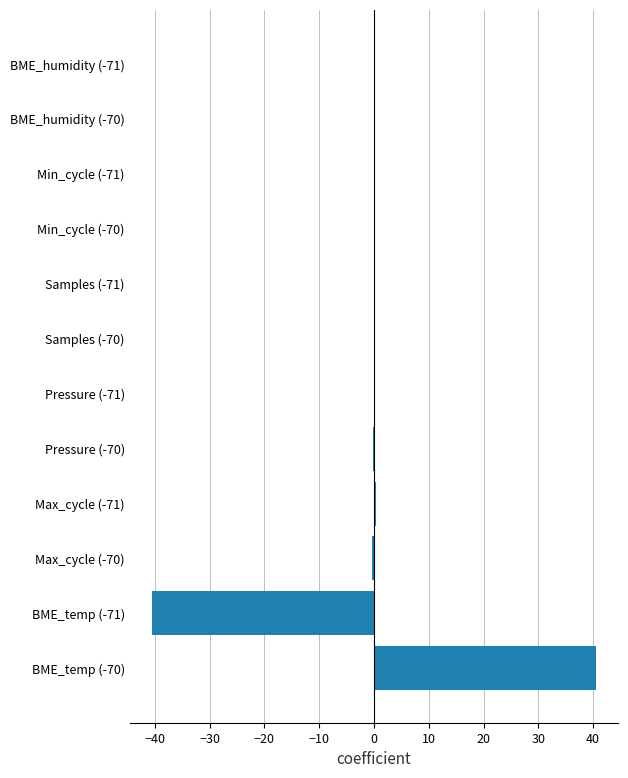

Which has a higher value, BME_temp (-70) or BME_humidity (-70)?

BME_temp (-70)